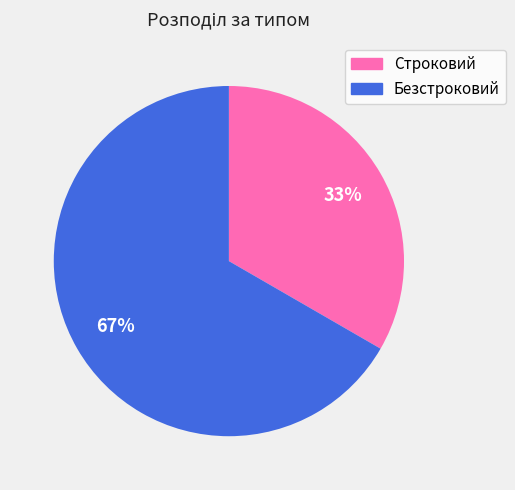

The Безстроковий slice represents 67% of the pie. True or false?

True